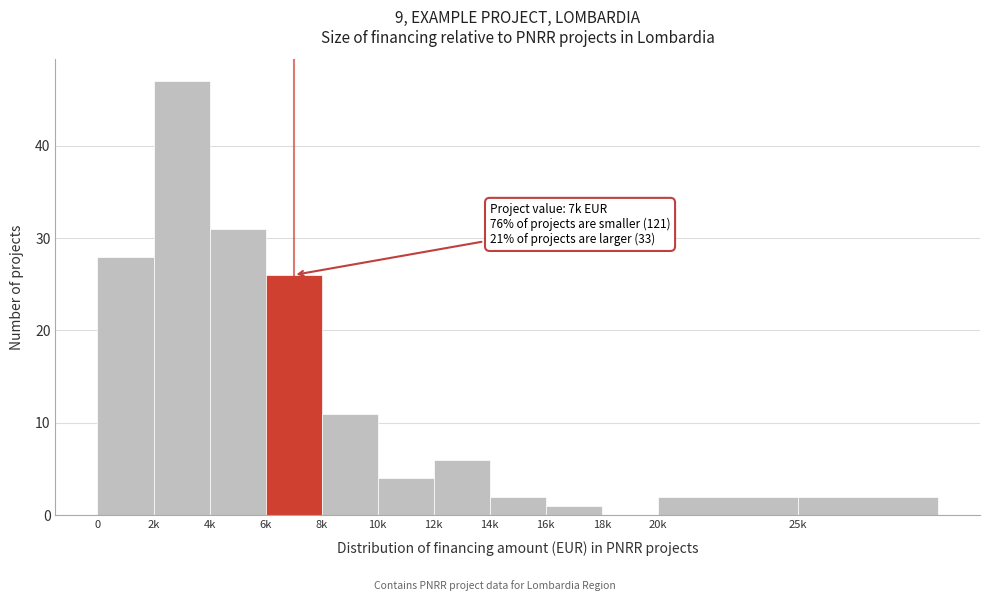

Reading left to right, transcribe all the data shown in this chart.

0=28	2k=47	4k=31	6k=26	8k=11	10k=4	12k=6	14k=2	16k=1	18k=0	20k=2	25k=2